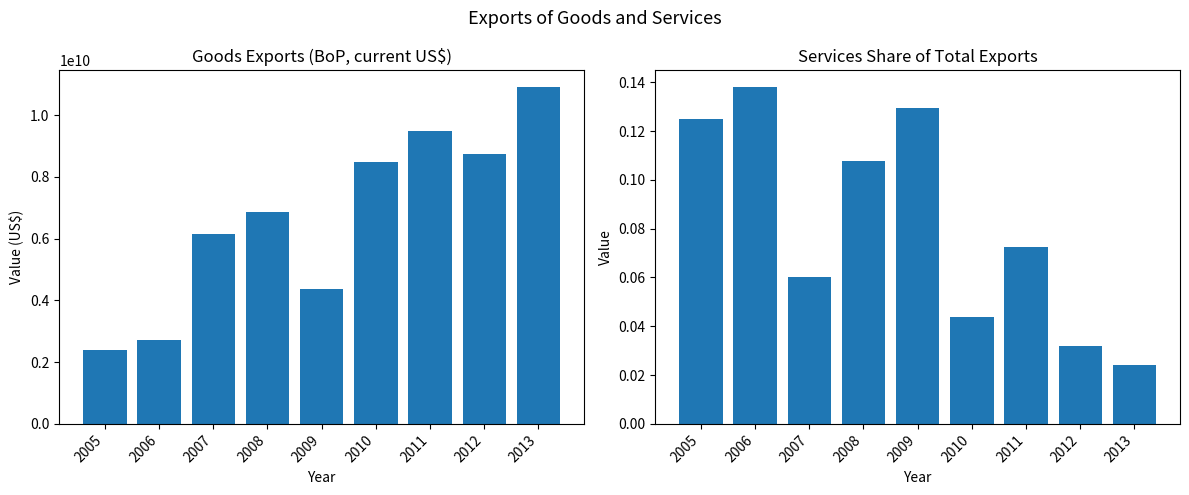

How many groups of bars are there?

9